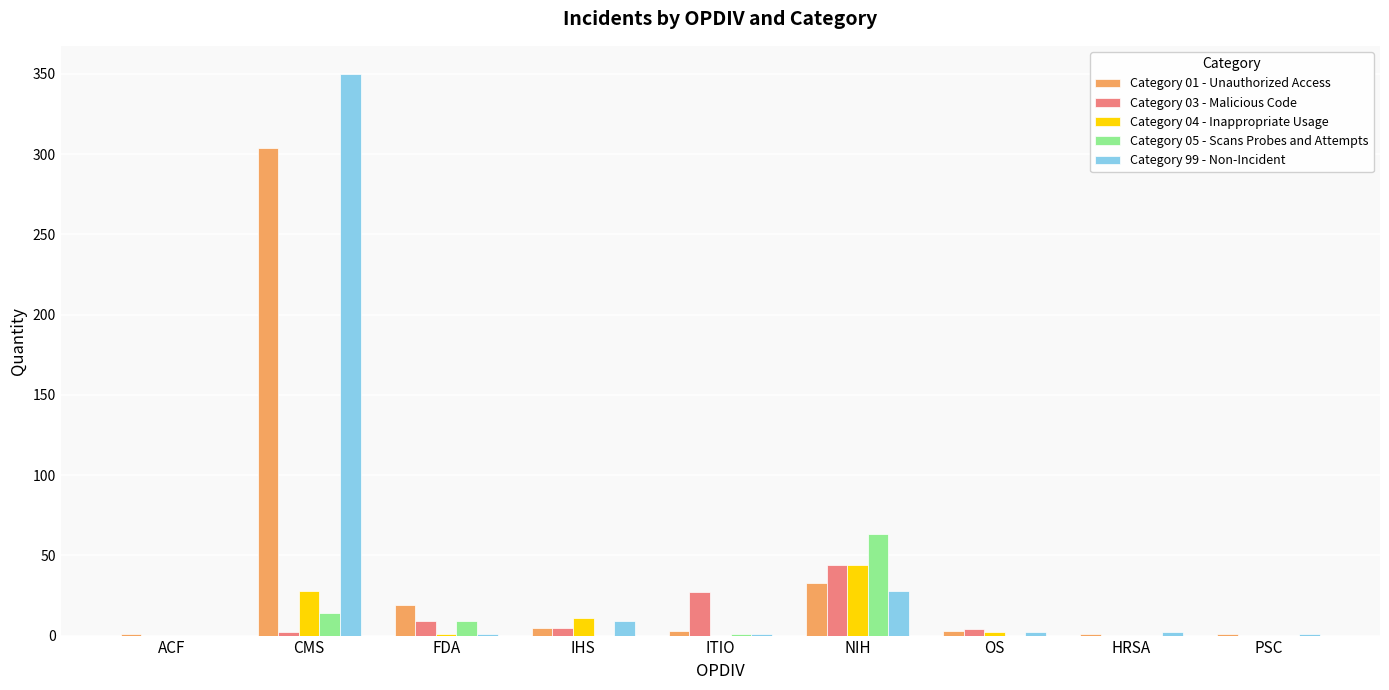

The Category 04 - Inappropriate Usage series shows -22 at PSC. True or false?

False